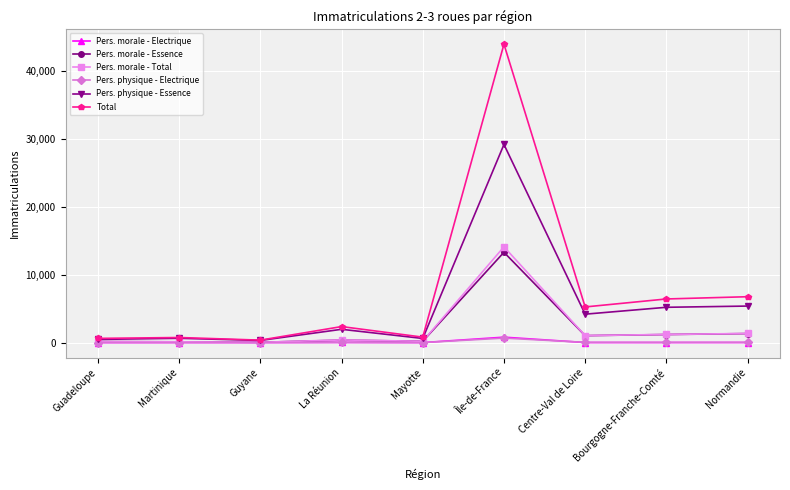

True or false: Pers. morale - Total has more than 0 interior local peaks.

True